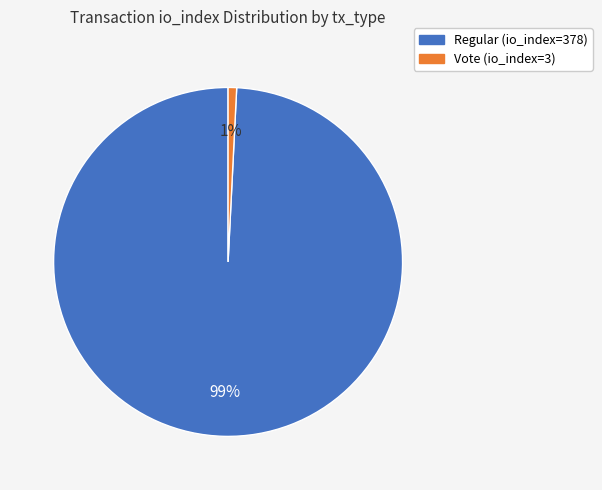

To the nearest percent, what is the combined percentage of Regular (io_index=378) and Vote (io_index=3)?

100%